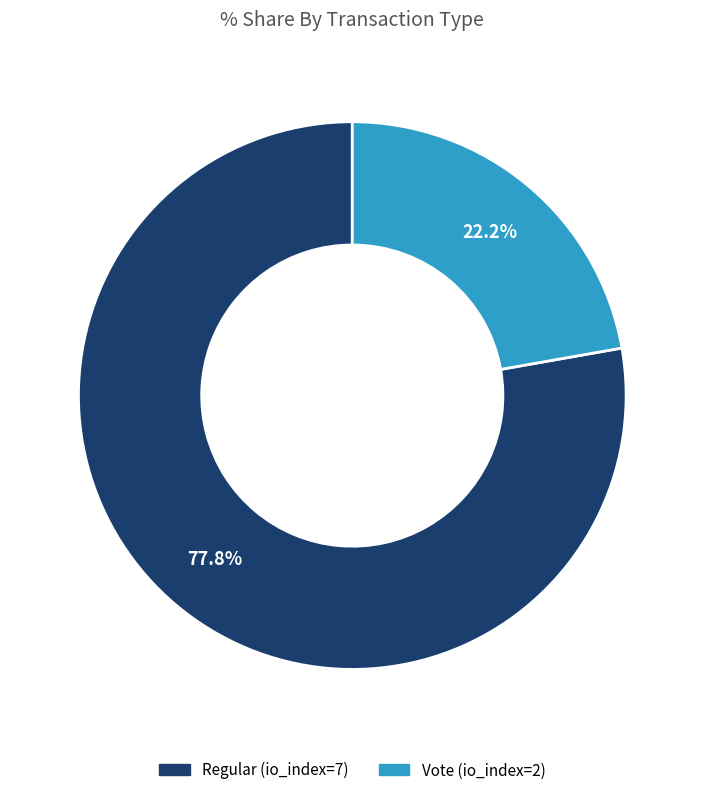

Do Vote (io_index=2) and Regular (io_index=7) together represent more than half of the pie?

Yes